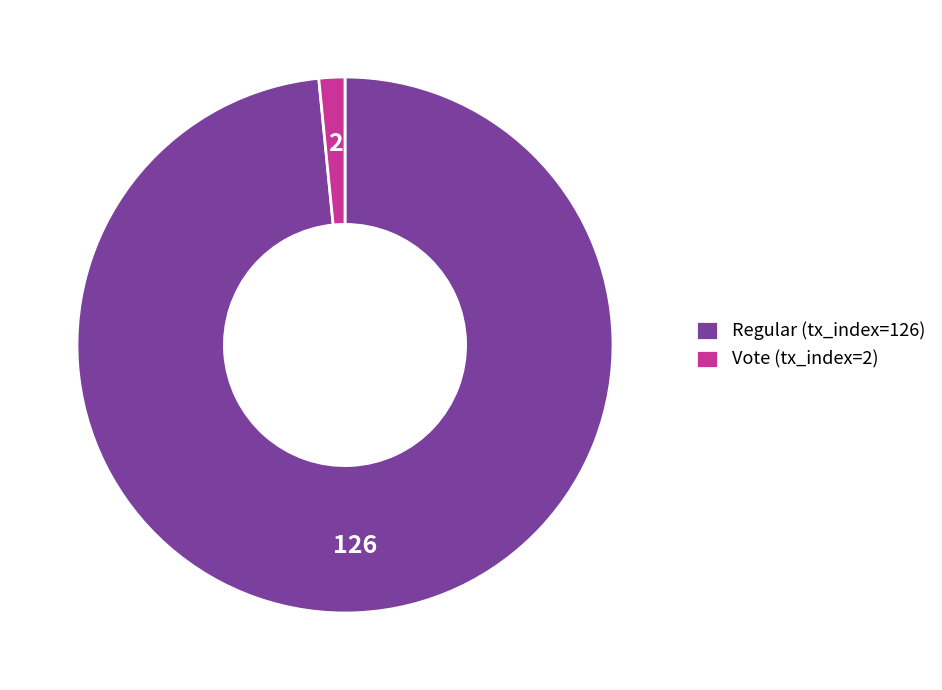

Is there any slice that represents more than half of the pie?

Yes